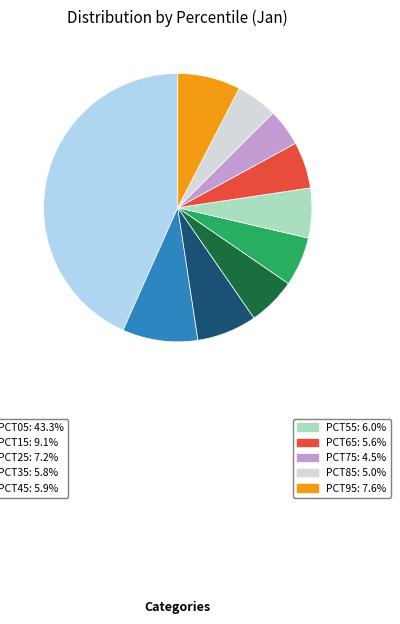

Is there a majority slice in this chart?

No